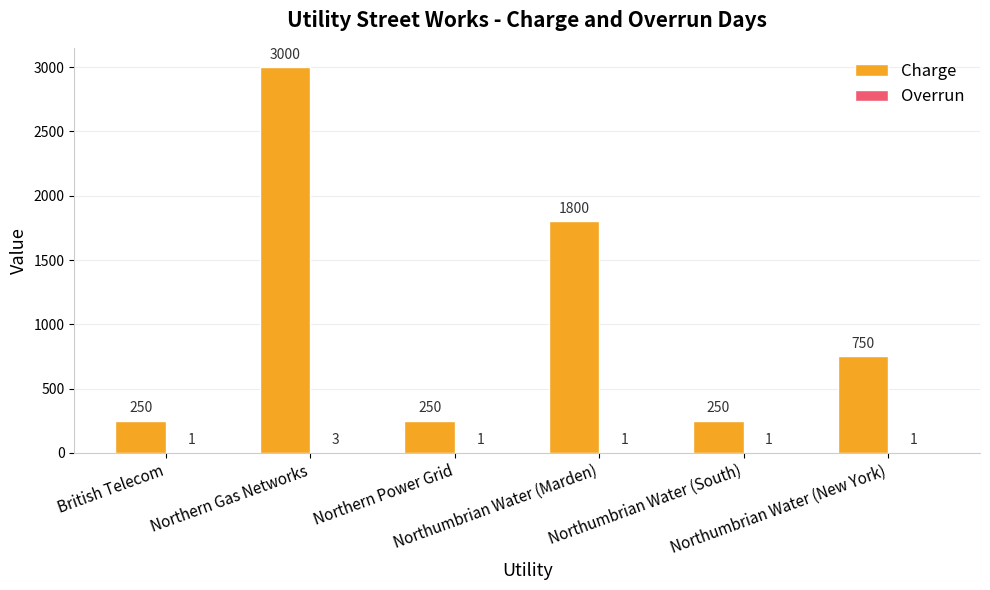

Where does the Charge series first go above 750?

Northern Gas Networks